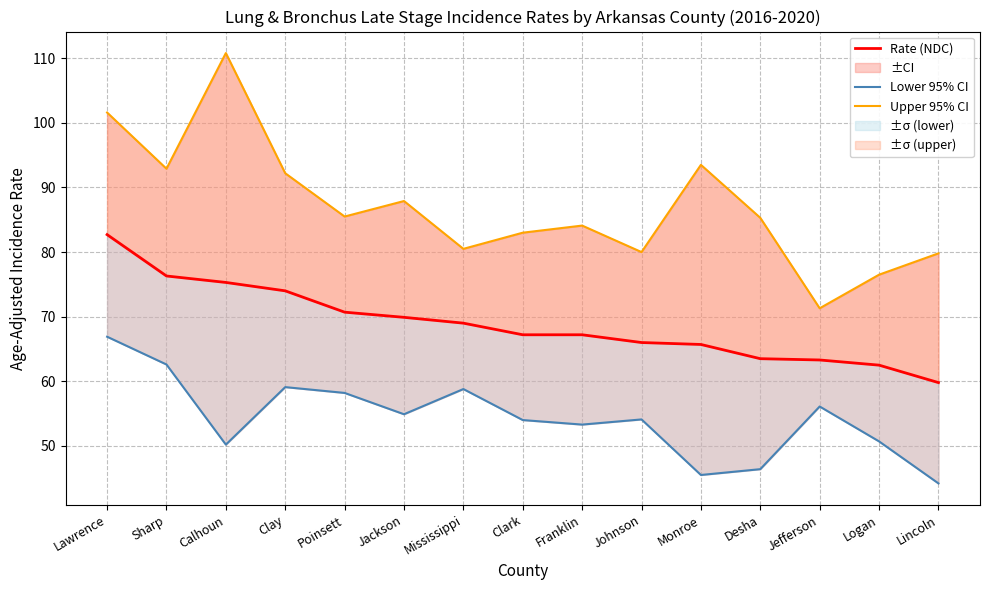

What is the greatest value displayed?

110.8